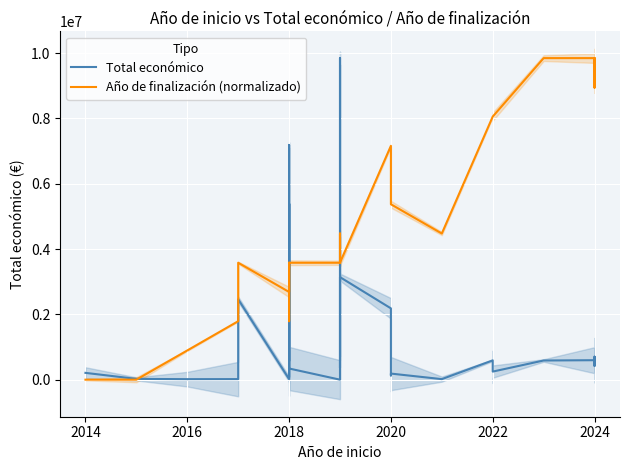

How many intersections are there between Año de finalización (normalizado) and Total económico?

9